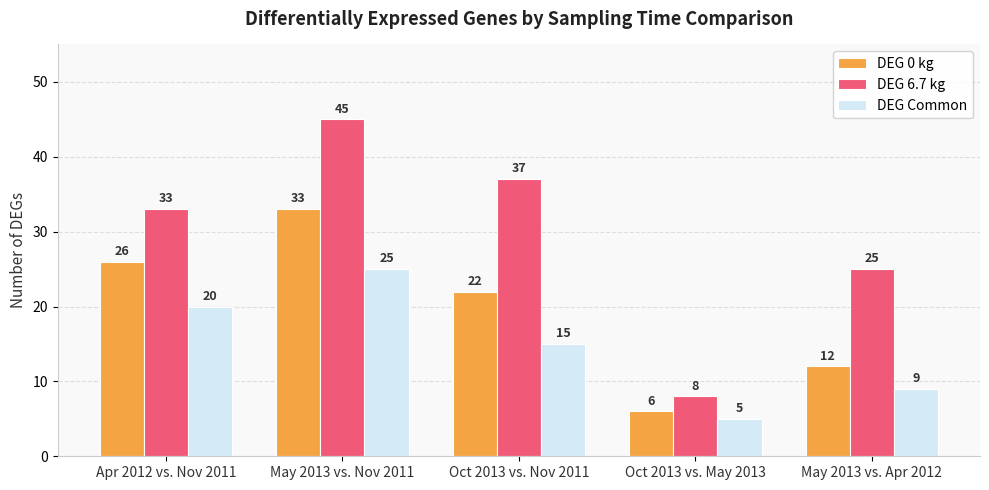

True or false: DEG Common has a value of 5 at Oct 2013 vs. May 2013.

True